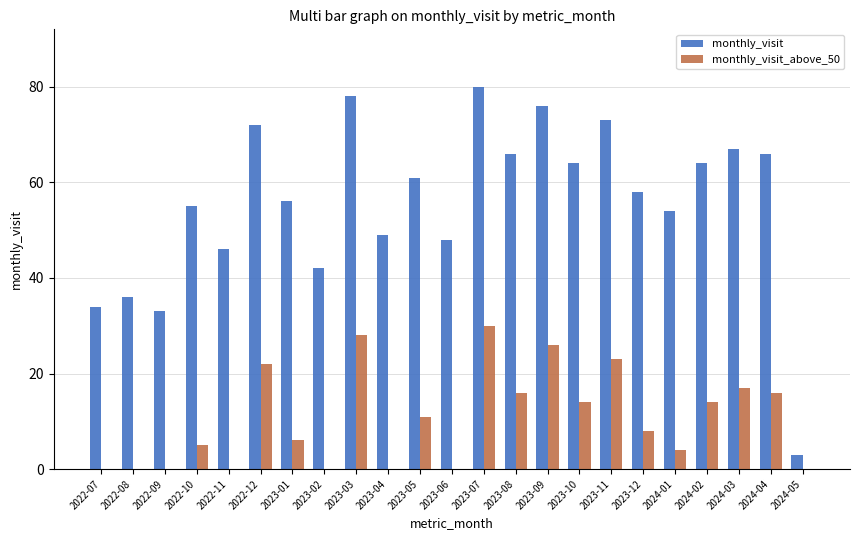

What is the sum of the monthly_visit values at 2023-01 and 2022-07?

90